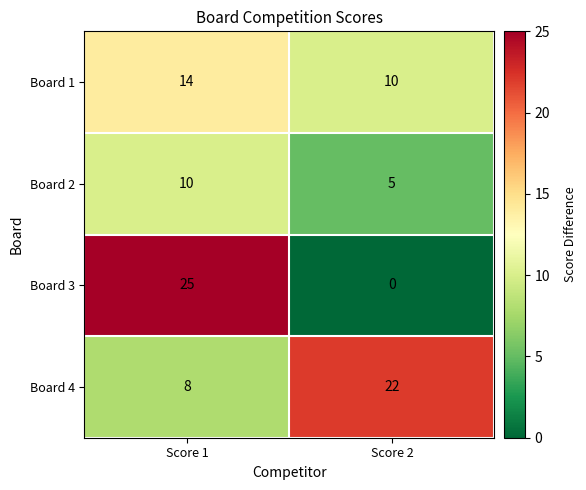

True or false: Board 3 has a value of 25 at Score 1.

True